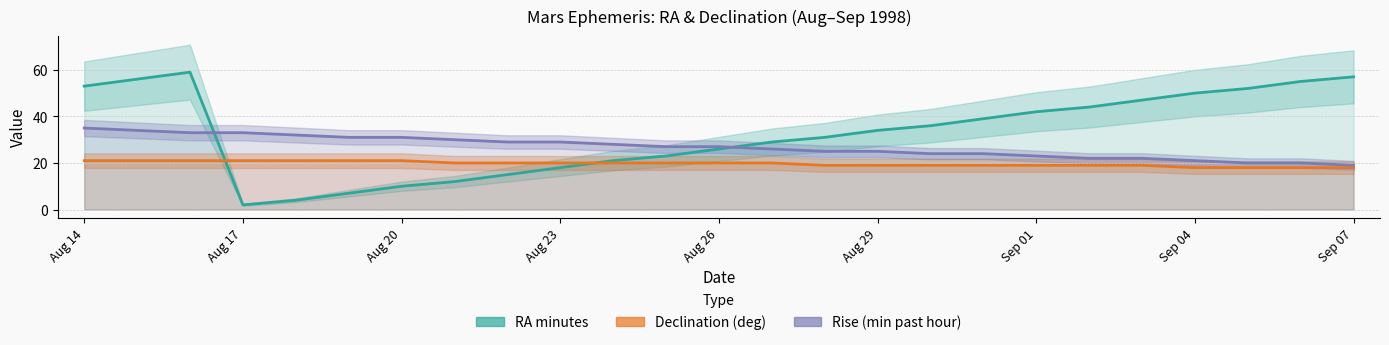

Where does the Declination (deg) series first go above 20?

Aug 14